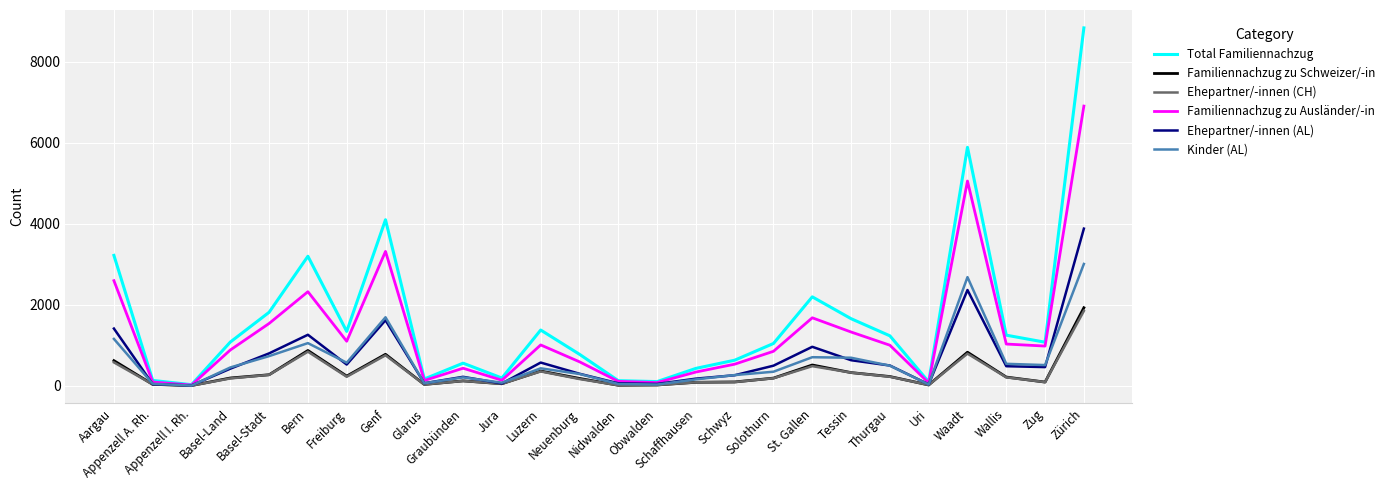

Is this an area chart (filled region under the line)?

No